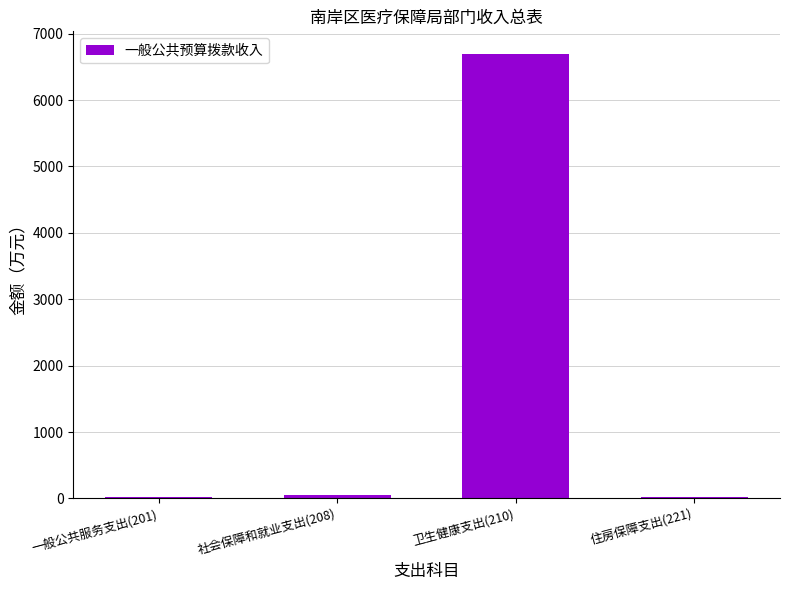

What is the maximum value shown in the chart?

6701.0